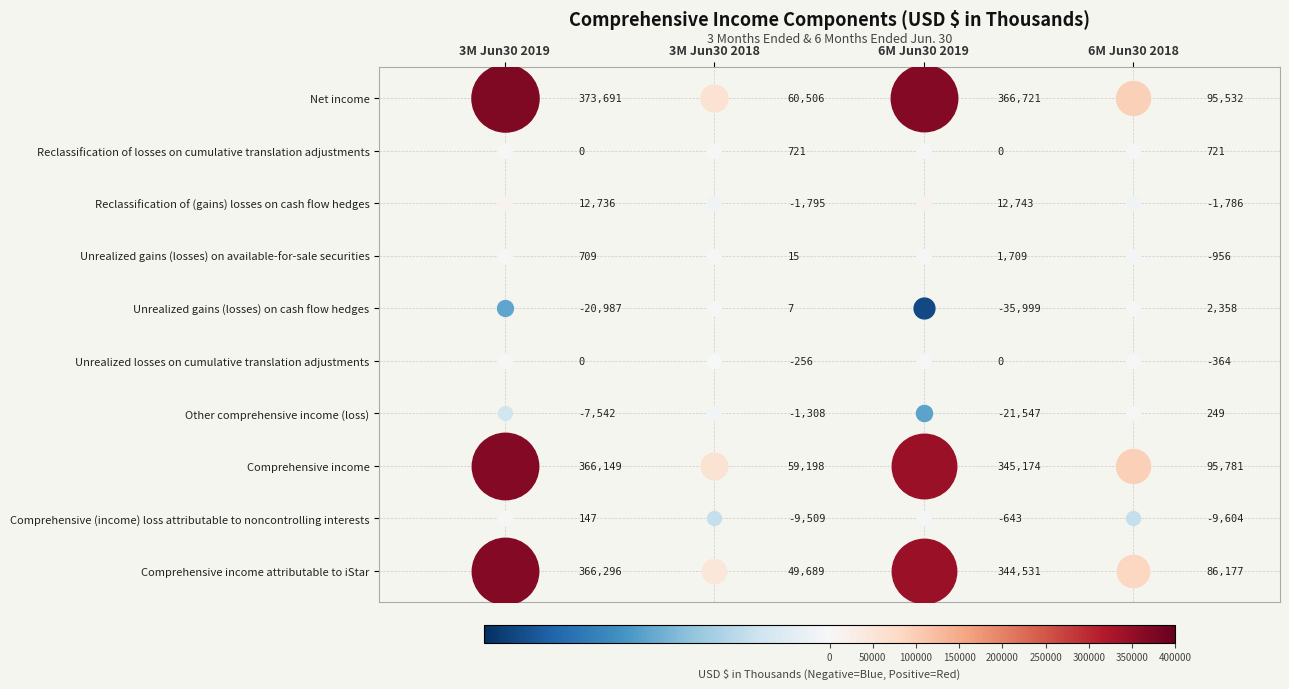

Rank the series by their maximum value, from highest to lowest.

Net income, Comprehensive income attributable to iStar, Comprehensive income, Reclassification of (gains) losses on cash flow hedges, Unrealized gains (losses) on cash flow hedges, Unrealized gains (losses) on available-for-sale securities, Reclassification of losses on cumulative translation adjustments, Other comprehensive income (loss), Comprehensive (income) loss attributable to noncontrolling interests, Unrealized losses on cumulative translation adjustments